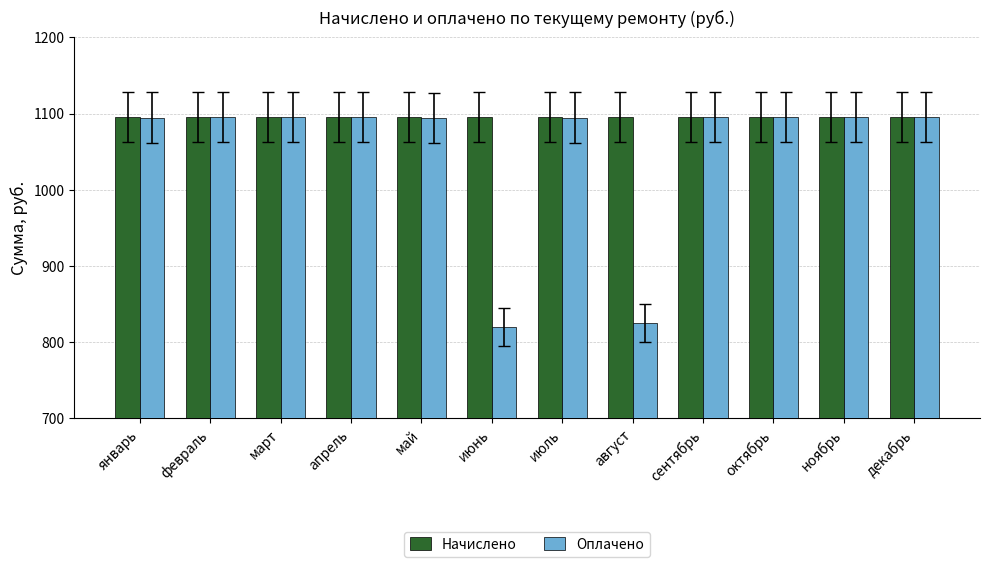

Which series has the largest total across all categories?

Начислено